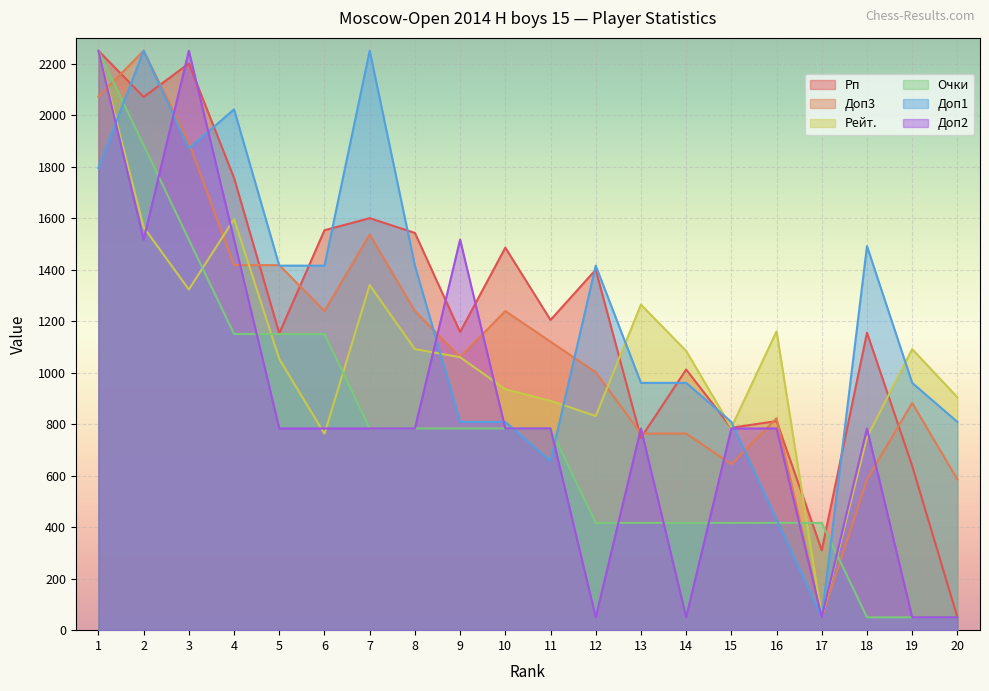

Reading left to right, extract all data points from this chart.

Рп: 1=2250.0	2=2070.6	3=2200.6	4=1755.9	5=1152.6	6=1553.1	7=1599.9	8=1542.7	9=1157.8	10=1485.5	11=1204.6	12=1399.6	13=746.9	14=1012.2	15=785.9	16=811.9	17=310.0	18=1155.2	19=637.7	20=50.0
Доп3: 1=2071.6	2=2250.0	3=1893.2	4=1417.6	5=1417.6	6=1239.2	7=1536.5	8=1239.2	9=1060.8	10=1239.2	11=1120.3	12=1001.4	13=763.5	14=763.5	15=644.6	16=823.0	17=50.0	18=585.1	19=882.4	20=585.1
Рейт.: 1=2250.0	2=1565.1	3=1323.0	4=1596.2	5=1053.1	6=762.6	7=1340.3	8=1091.2	9=1060.1	10=935.5	11=890.6	12=831.8	13=1264.2	14=1084.3	15=786.8	16=1160.4	17=50.0	18=748.7	19=1091.2	20=904.4
Очки: 1=2250.0	2=1883.3	3=1516.7	4=1150.0	5=1150.0	6=1150.0	7=783.3	8=783.3	9=783.3	10=783.3	11=783.3	12=416.7	13=416.7	14=416.7	15=416.7	16=416.7	17=416.7	18=50.0	19=50.0	20=50.0
Доп1: 1=1794.8	2=2250.0	3=1870.7	4=2022.4	5=1415.5	6=1415.5	7=2250.0	8=1415.5	9=808.6	10=808.6	11=656.9	12=1415.5	13=960.3	14=960.3	15=808.6	16=429.3	17=50.0	18=1491.4	19=960.3	20=808.6
Доп2: 1=2250.0	2=1516.7	3=2250.0	4=1516.7	5=783.3	6=783.3	7=783.3	8=783.3	9=1516.7	10=783.3	11=783.3	12=50.0	13=783.3	14=50.0	15=783.3	16=783.3	17=50.0	18=783.3	19=50.0	20=50.0